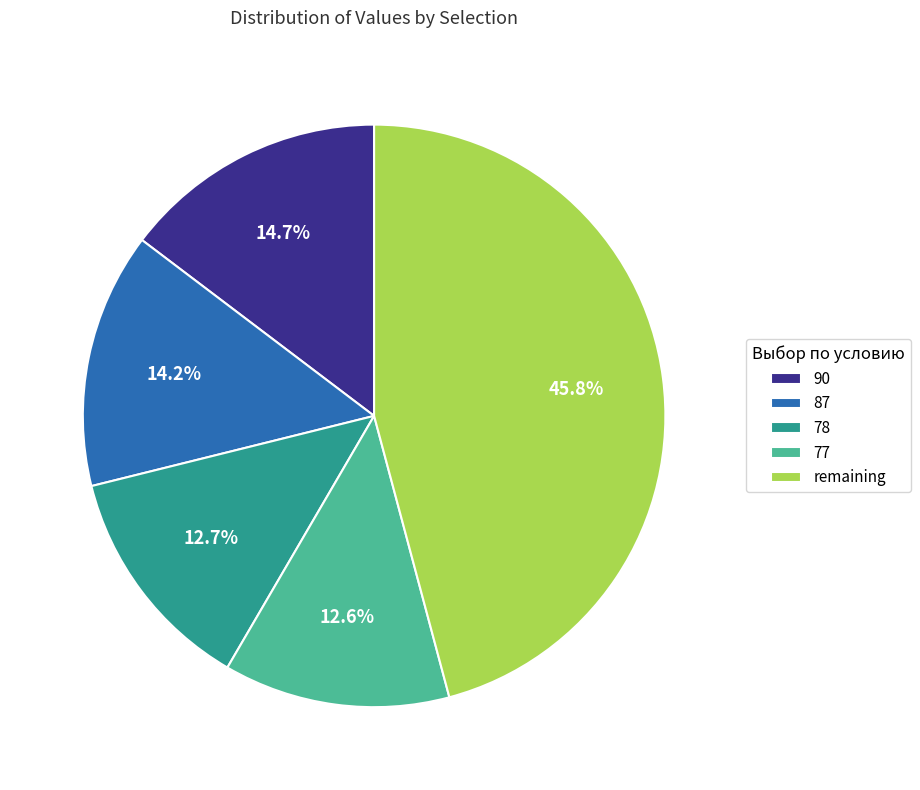

Which has a higher value, 78 or 87?

87